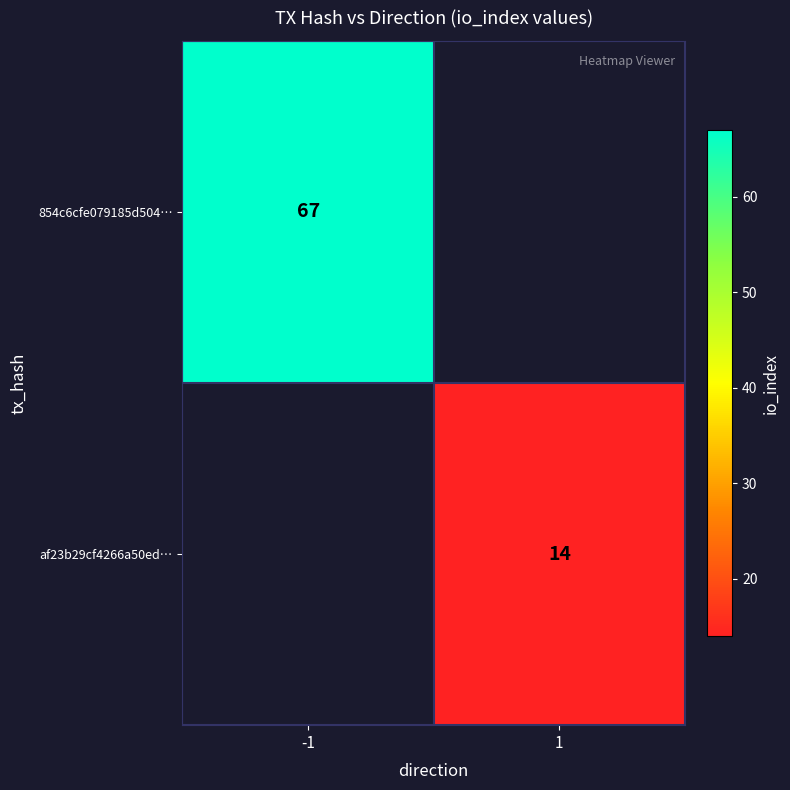

The value of af23b29cf4266a50ed… at 1 is 14. True or false?

True